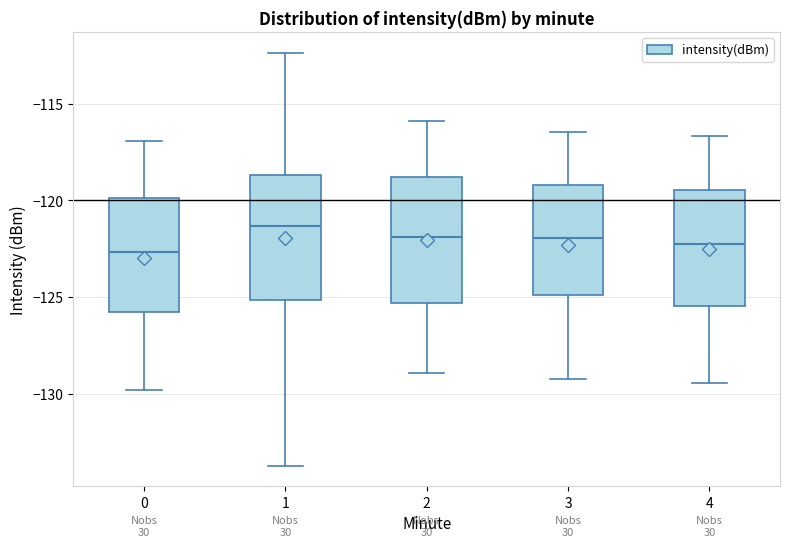

Reading left to right, transcribe this box plot: for each box, give where its median line is, the range the box spans, and where its two whiskers end, as read against the y-axis. The values are not printed on the chart, so give them approximately, as read against the axis.

0: median -122.5, box -126.0 to -120.0, whiskers -130.0 to -117.0
1: median -121.5, box -125.0 to -118.5, whiskers -133.5 to -112.5
2: median -122.0, box -125.5 to -119.0, whiskers -129.0 to -116.0
3: median -122.0, box -125.0 to -119.0, whiskers -129.0 to -116.5
4: median -122.0, box -125.5 to -119.5, whiskers -129.5 to -116.5